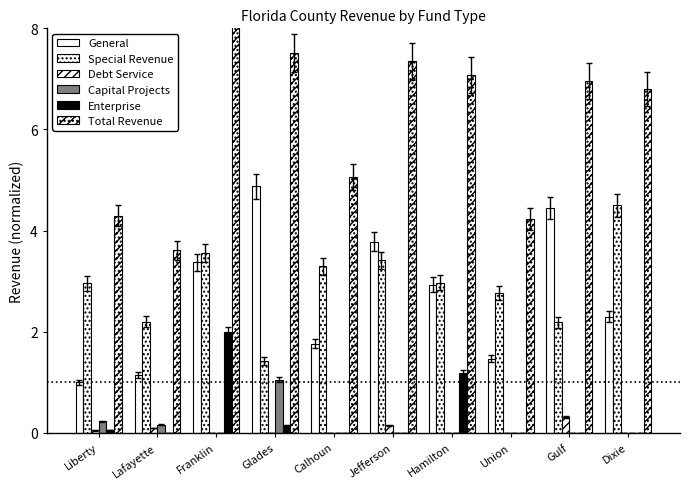

What is the maximum value for Special Revenue?

4.5